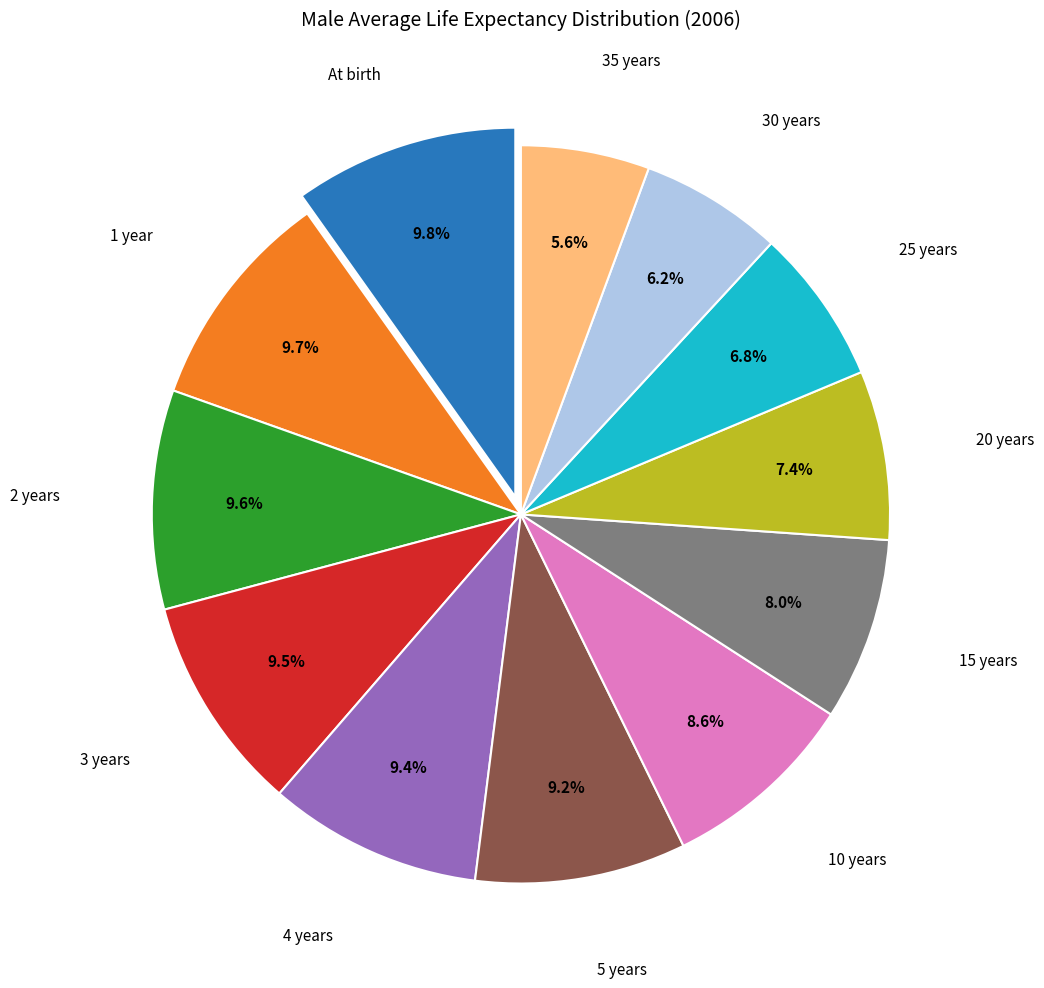

How many slices are in this pie chart?

12